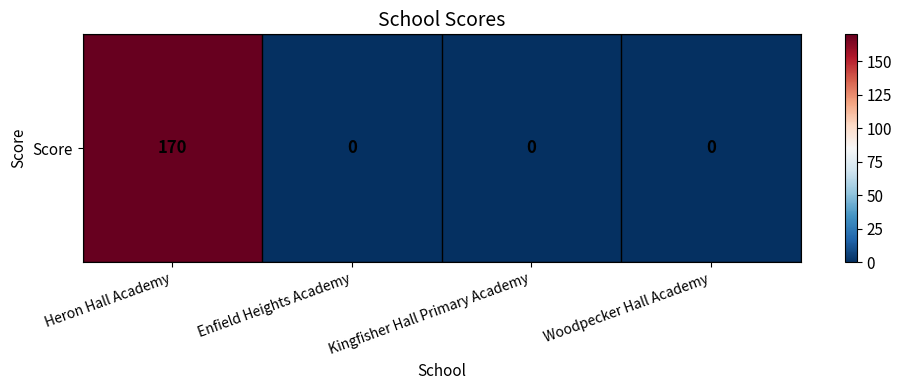

True or false: the data shows 170 at Heron Hall Academy.

True